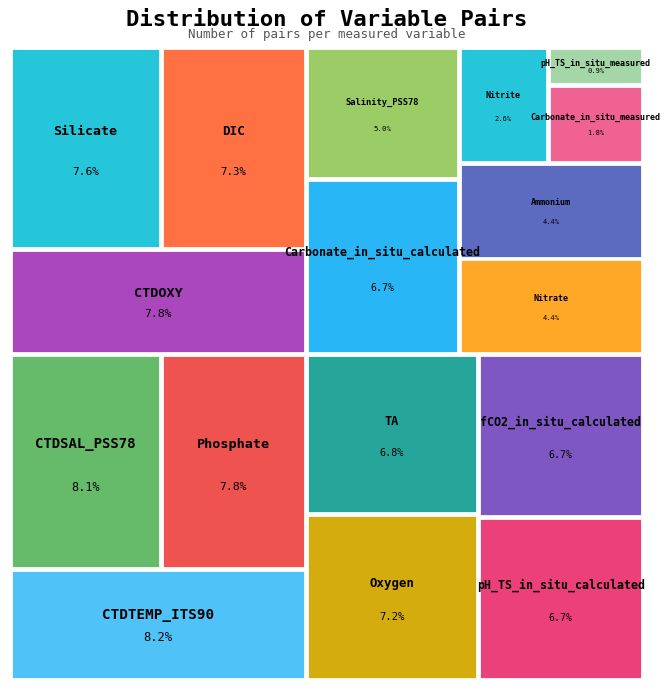

How many segments does this pie chart have?

17